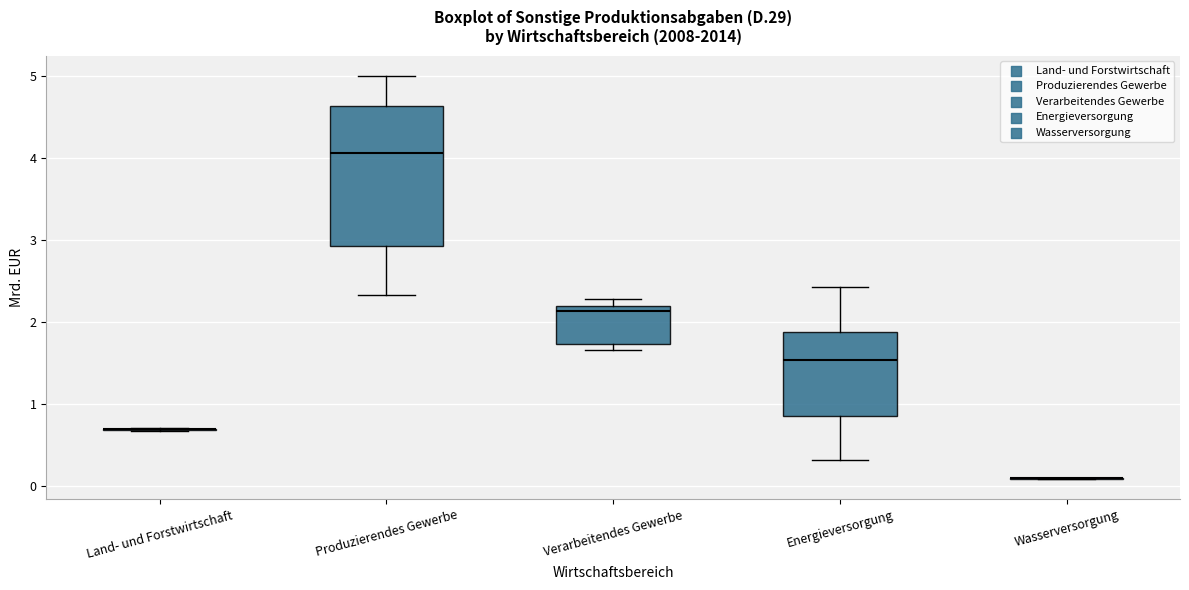

Reading left to right, read every box against the y-axis: the position of its median line, the range the box covers, and the ends of its whiskers. The values are not printed on the chart, so give them approximately, as read against the axis.

Land- und Forstwirtschaft: box collapsed to a line at 0.7, whiskers 0.7 to 0.7
Produzierendes Gewerbe: median 4.1, box 2.9 to 4.6, whiskers 2.3 to 5.0
Verarbeitendes Gewerbe: median 2.1, box 1.7 to 2.2, whiskers 1.7 (just below the box's lower edge) to 2.3
Energieversorgung: median 1.5, box 0.9 to 1.9, whiskers 0.3 to 2.4
Wasserversorgung: box collapsed to a line at 0.1, whiskers 0.1 to 0.1